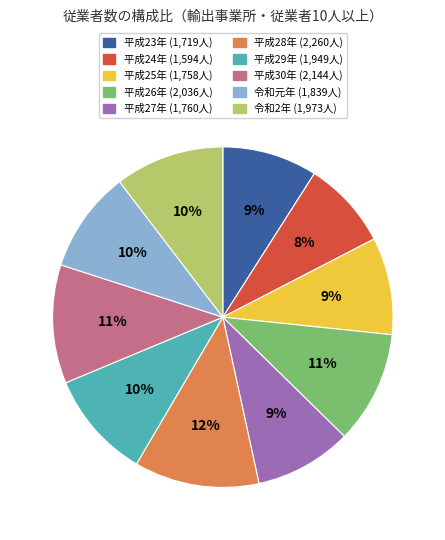

Do 平成30年 and 平成24年 together represent more than half of the pie?

No